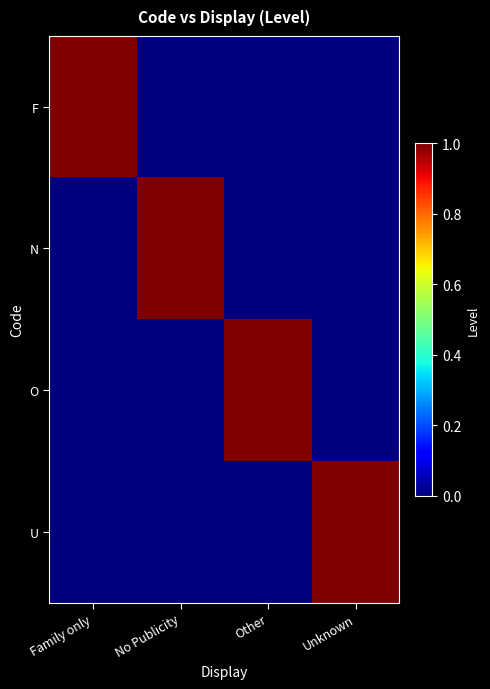

Reading left to right, transcribe all the data shown in this chart.

F: Family only=1	No Publicity=0	Other=0	Unknown=0
N: Family only=0	No Publicity=1	Other=0	Unknown=0
O: Family only=0	No Publicity=0	Other=1	Unknown=0
U: Family only=0	No Publicity=0	Other=0	Unknown=1